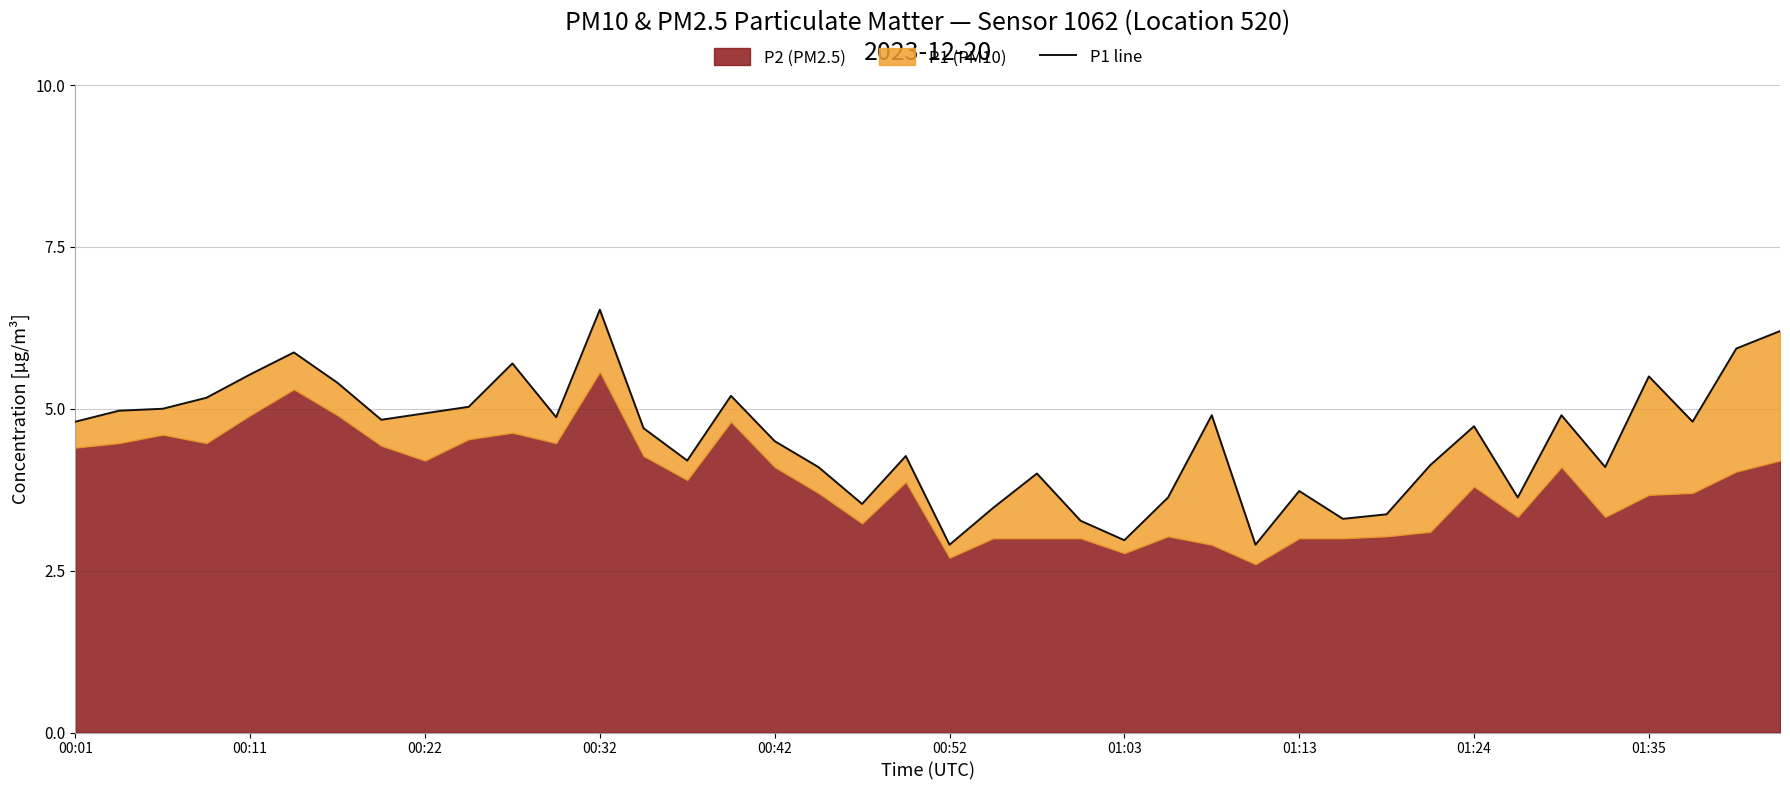

What is the label of the 4th point from the left?

00:32